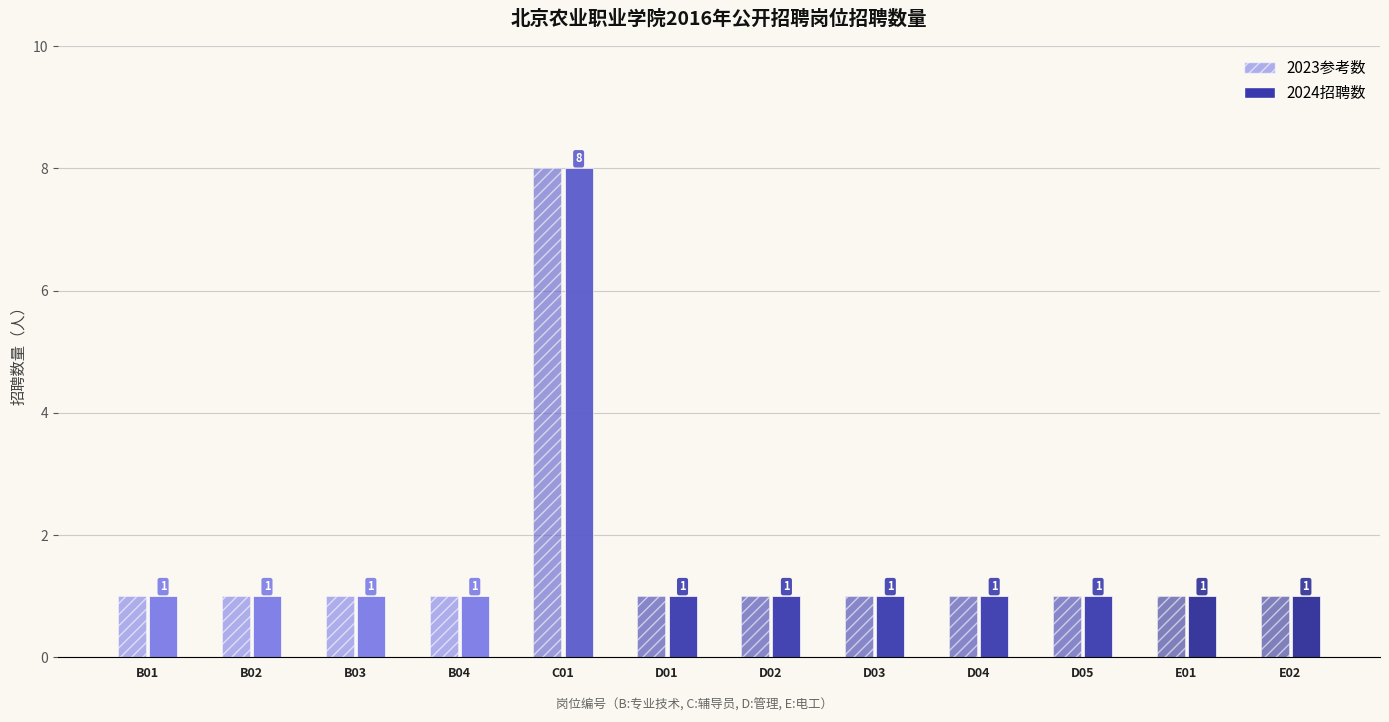

Is it true that the value at D05 is 1?

False